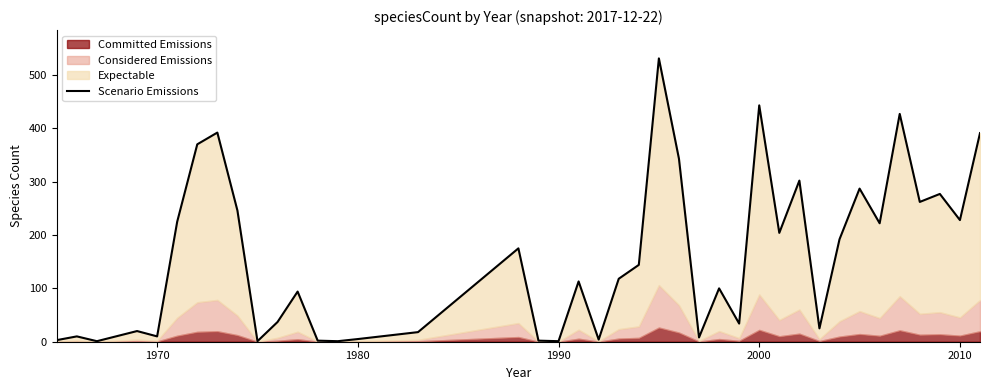

What is the sum of all values?

6268